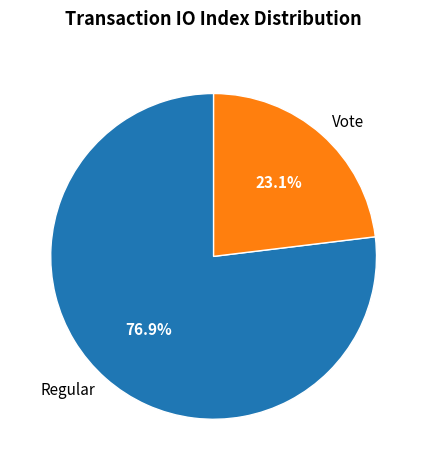

Is it true that Vote is 23% of the pie?

True